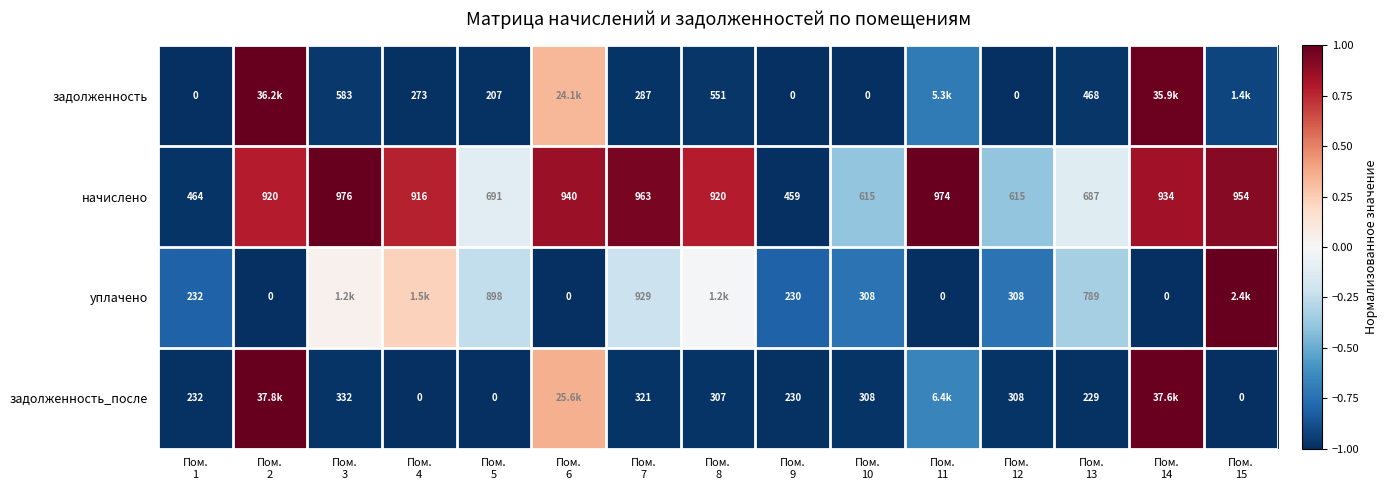

Count the number of data series in this chart.

4